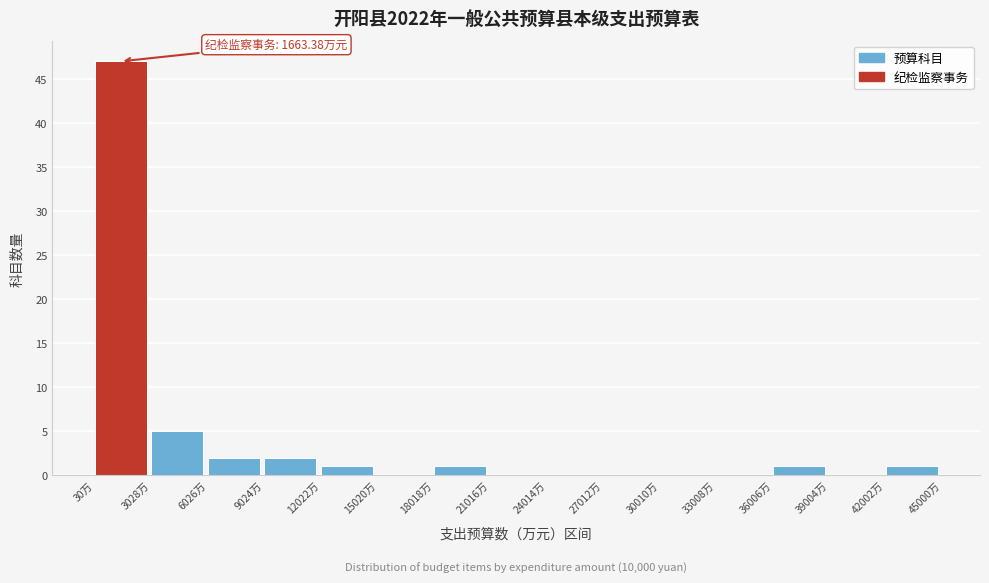

Over which range of the x-axis is the bar tallest?

0 to 3000